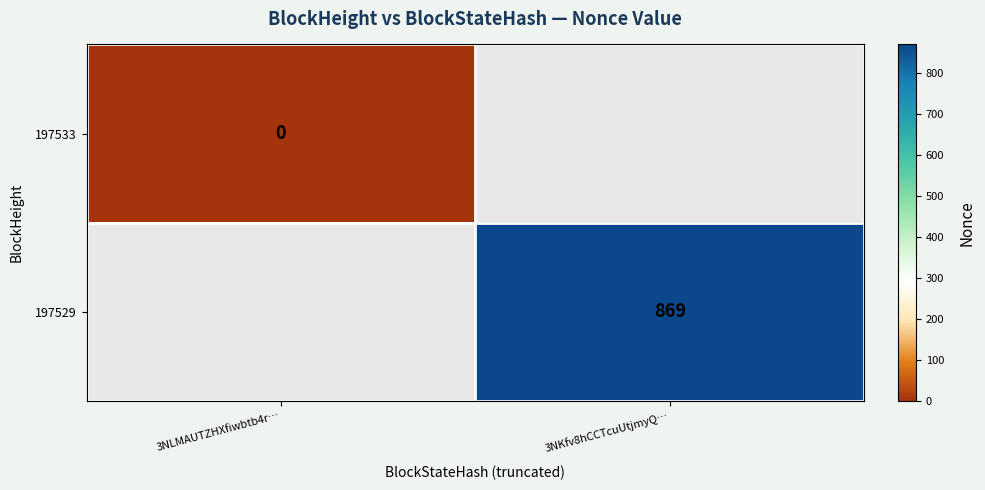

Is it true that 197529 equals 1499 at 3NKfv8hCCTcuUtjmyQ…?

False